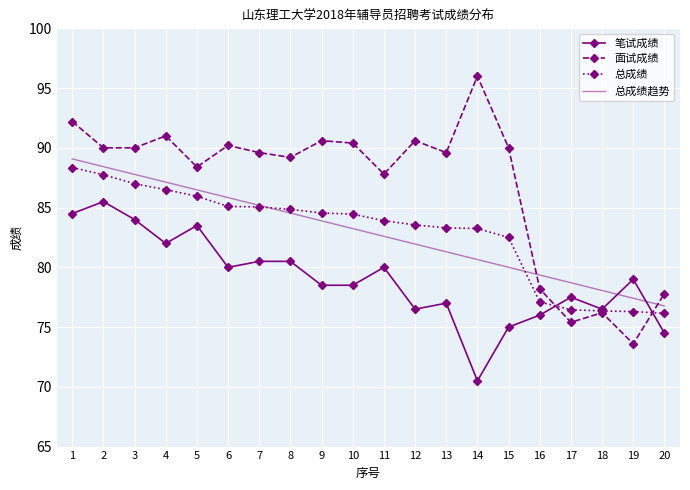

Rank the series by their maximum value, from highest to lowest.

面试成绩, 总成绩趋势, 总成绩, 笔试成绩